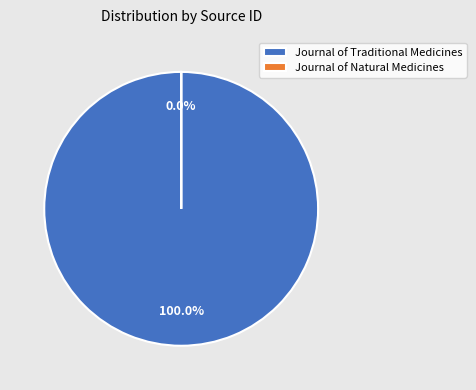

The Journal of Traditional Medicines slice represents 99% of the pie. True or false?

False